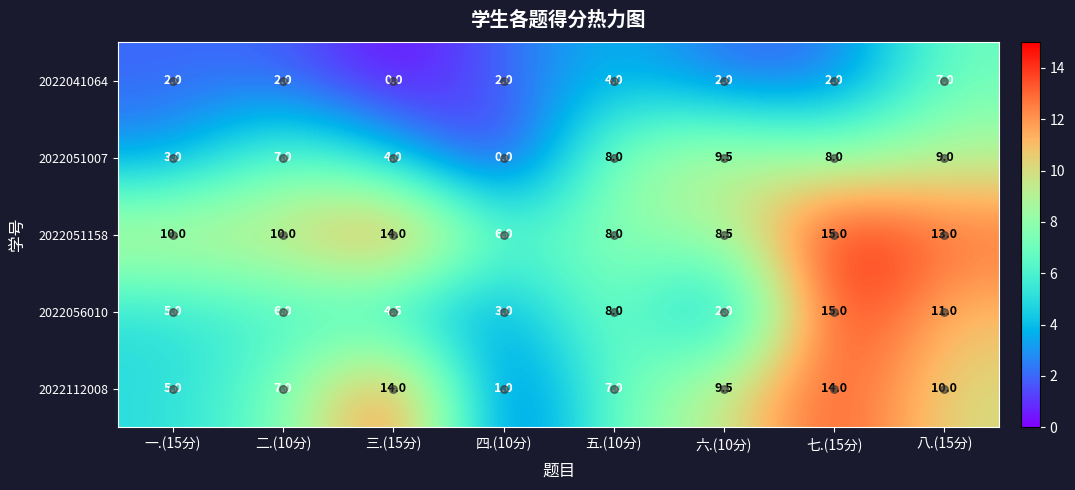

Which series changed the most between 二.(10分) and 四.(10分)?

2022051007